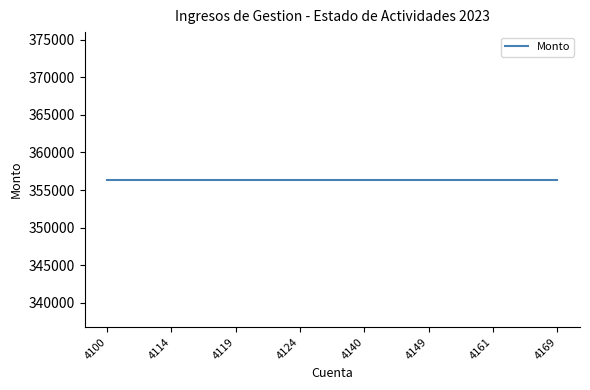

Rank the categories by value from highest to lowest.

4100, 4110, 4111, 4112, 4113, 4114, 4115, 4116, 4117, 4118, 4119, 4120, 4121, 4122, 4123, 4124, 4129, 4130, 4131, 4132, 4140, 4141, 4143, 4144, 4145, 4149, 4150, 4151, 4154, 4160, 4161, 4162, 4163, 4164, 4165, 4169